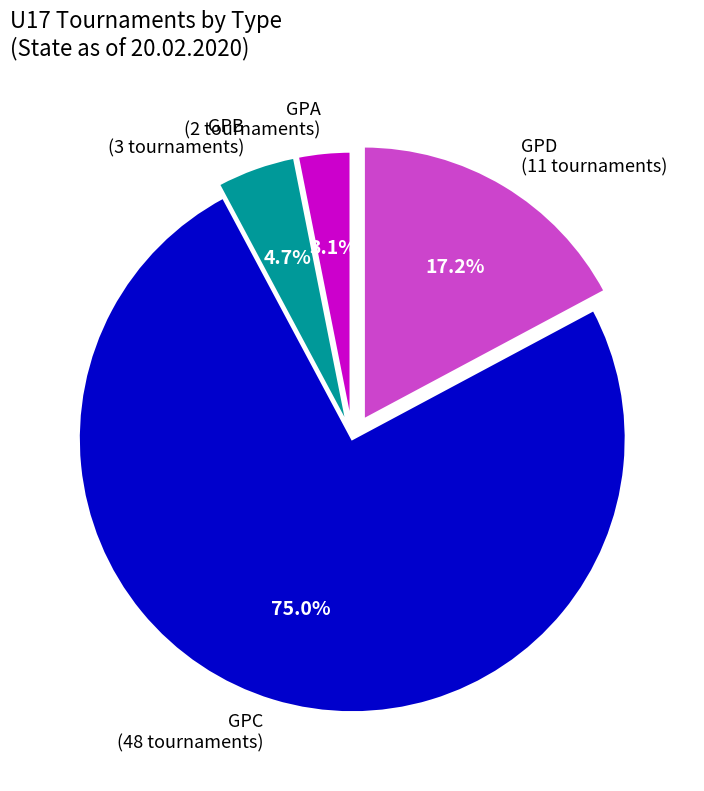

To the nearest percent, what is the average slice percentage?

25%